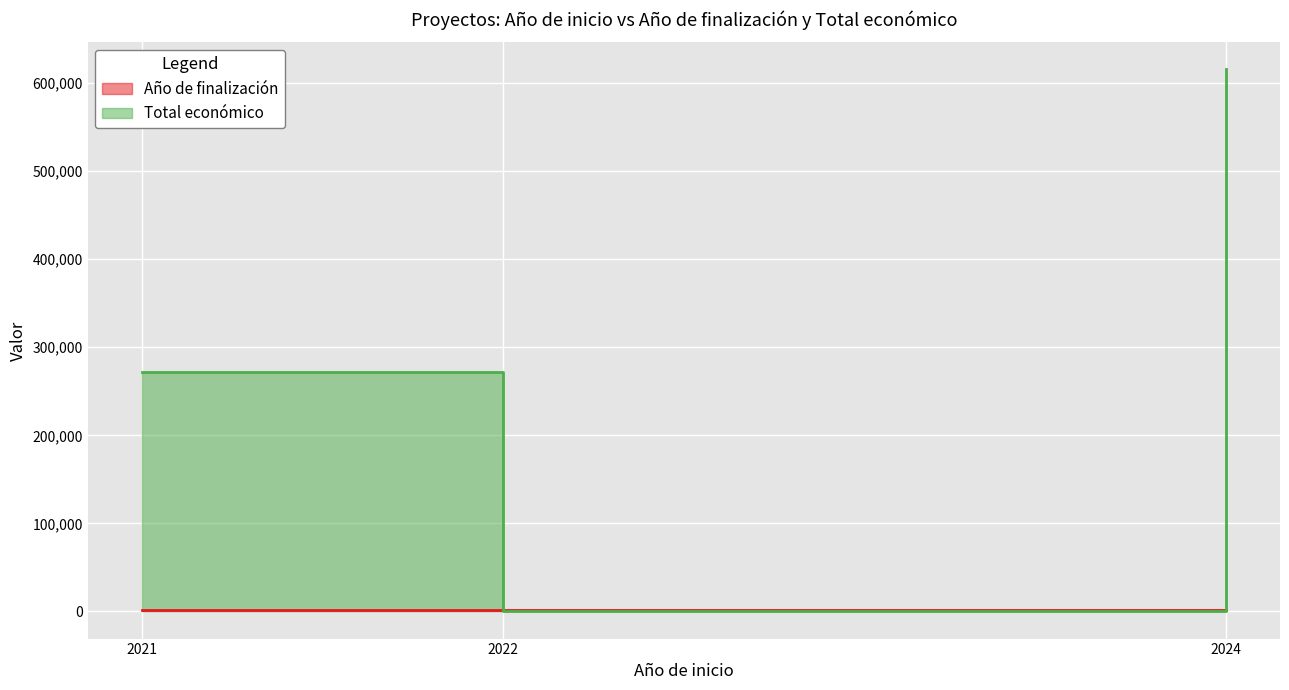

At which label does Año de finalización reach its peak?

2024